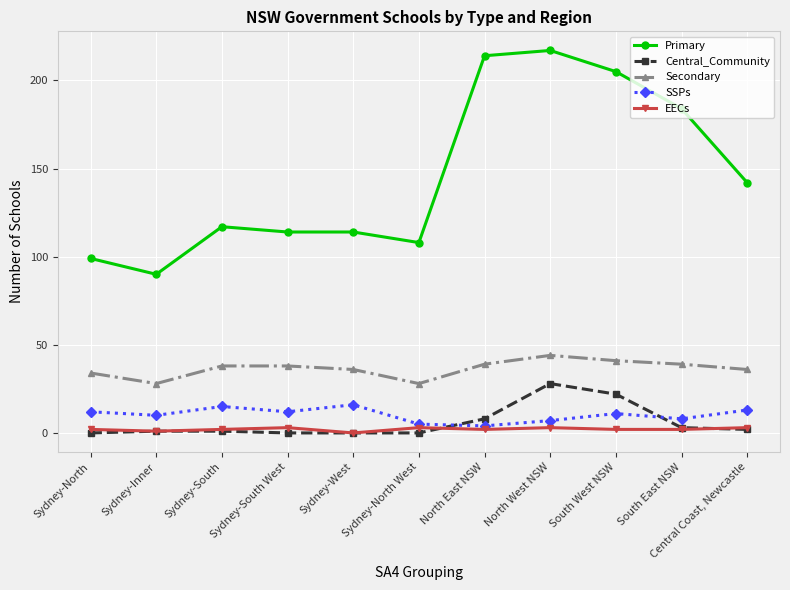

True or false: EECs has a value of 3 at Sydney-North West.

True